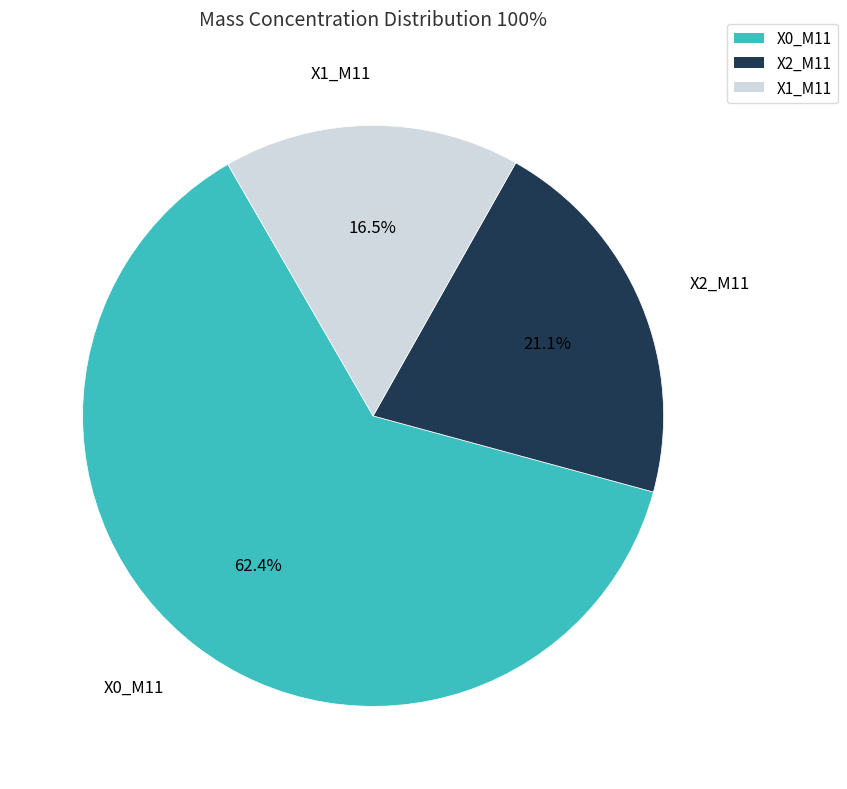

Is there a majority slice in this chart?

Yes